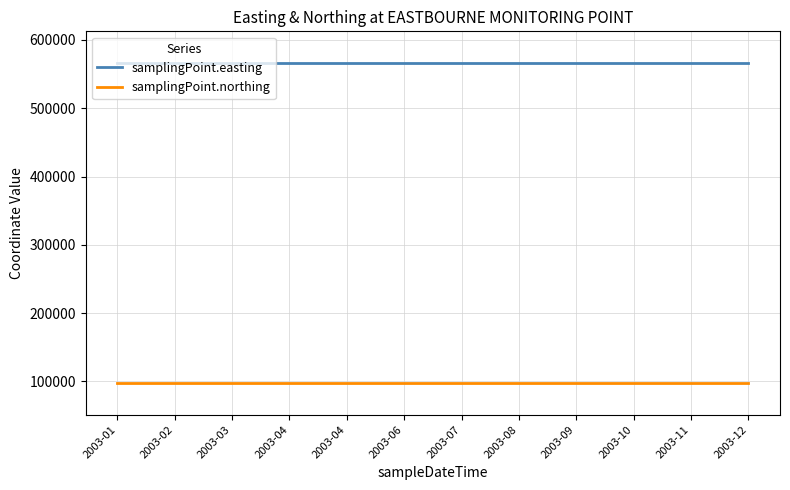

True or false: samplingPoint.easting and samplingPoint.northing intersect in this chart.

False